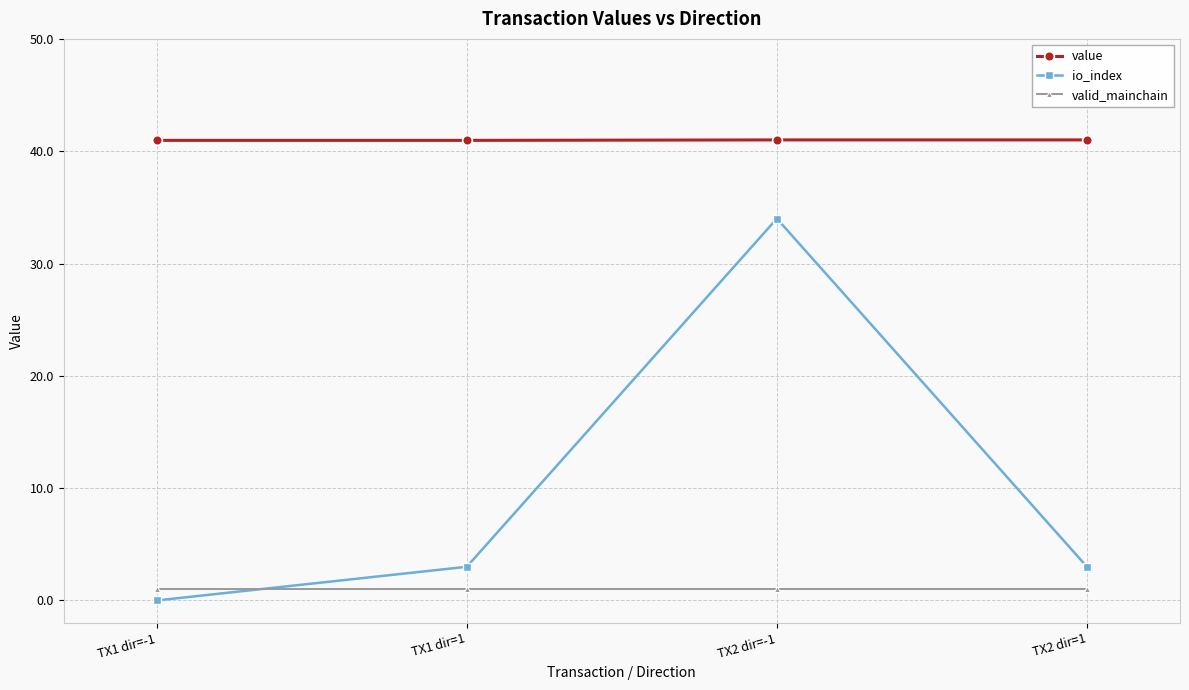

Which series changed the most between TX1 dir=-1 and TX2 dir=-1?

io_index